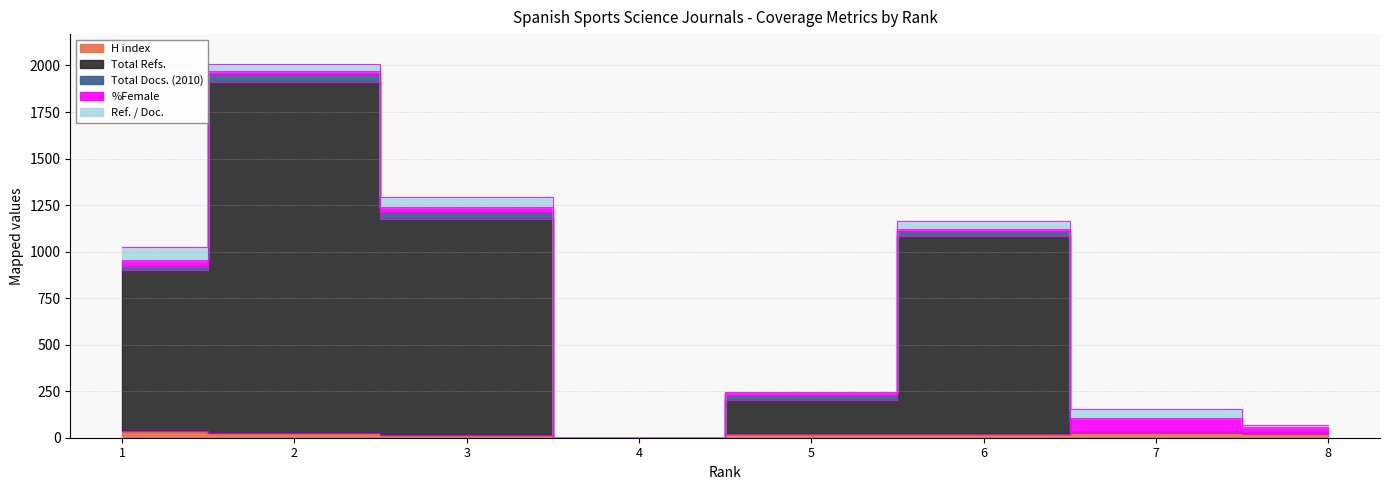

How many categories are shown in the chart?

8